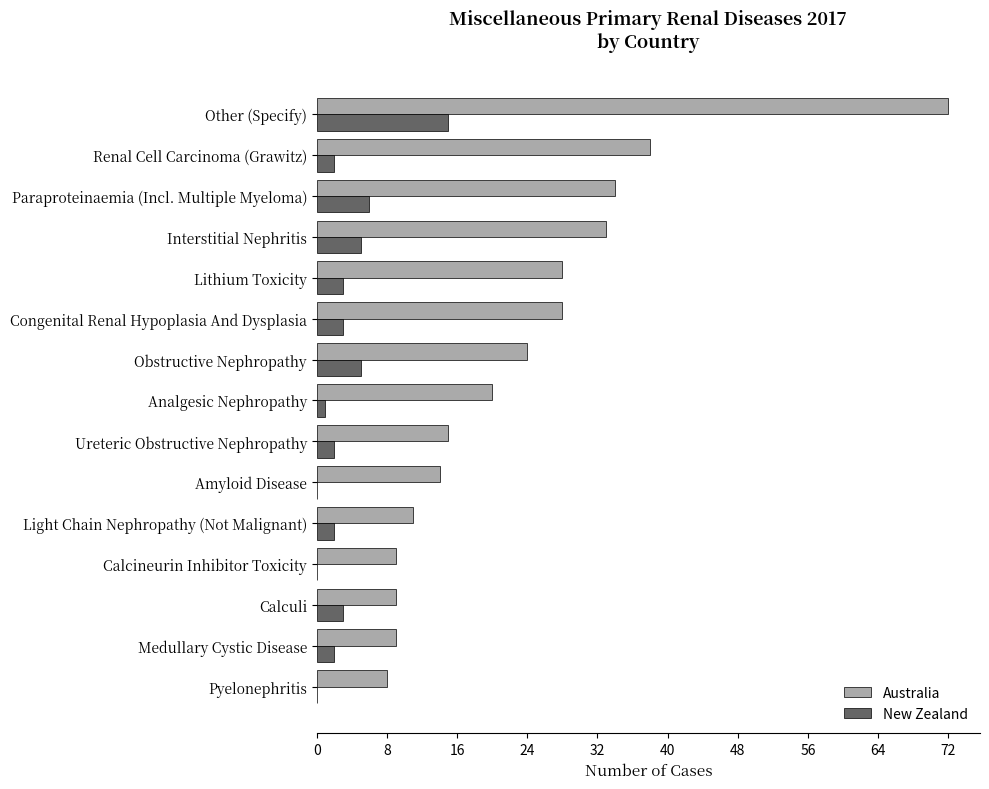

At which category is the sum across all series the highest?

Other (Specify)